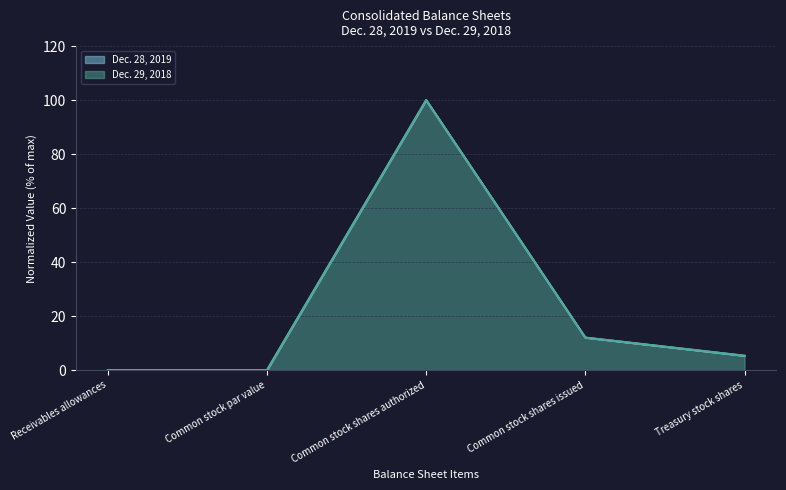

At Common stock par value, list the series in order from smallest to largest.

Dec. 28, 2019, Dec. 29, 2018